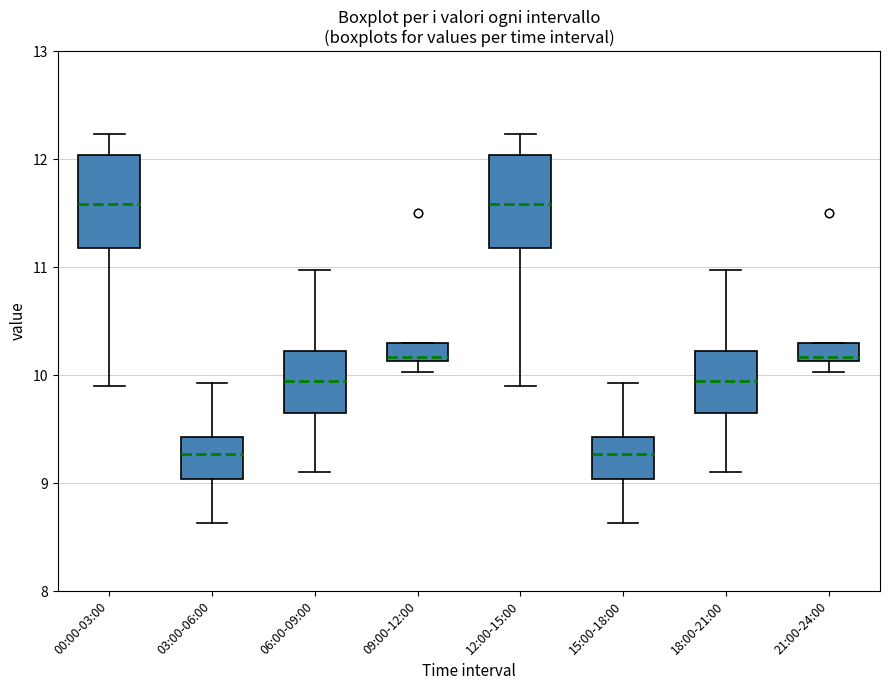

Where is the upper edge of the box for 09:00-12:00 on the y-axis? The values are not printed on the chart, so give them approximately, as read against the axis.

10.3